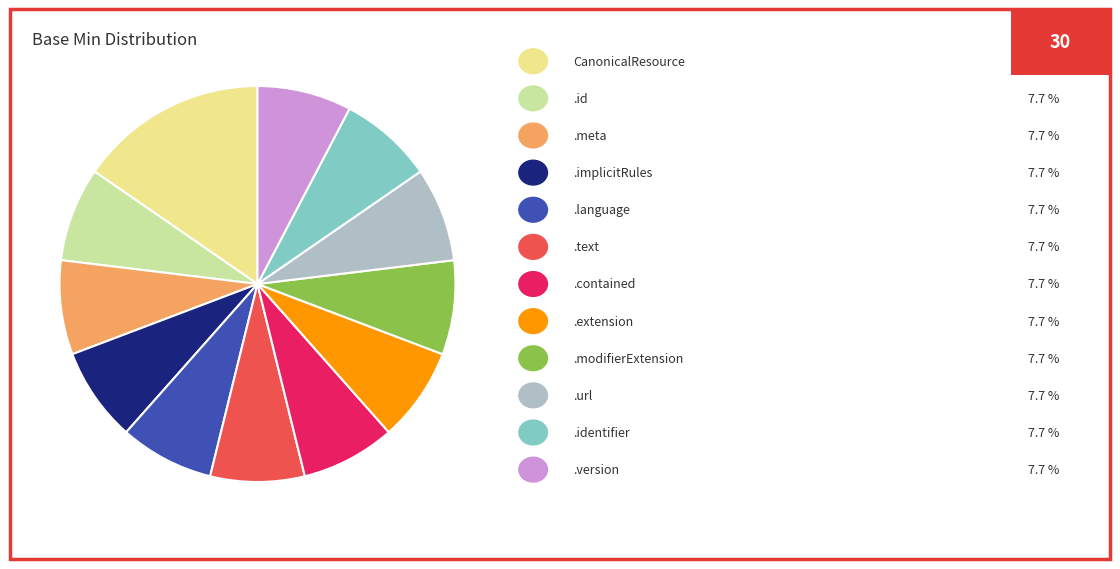

Is there any slice that represents more than half of the pie?

No